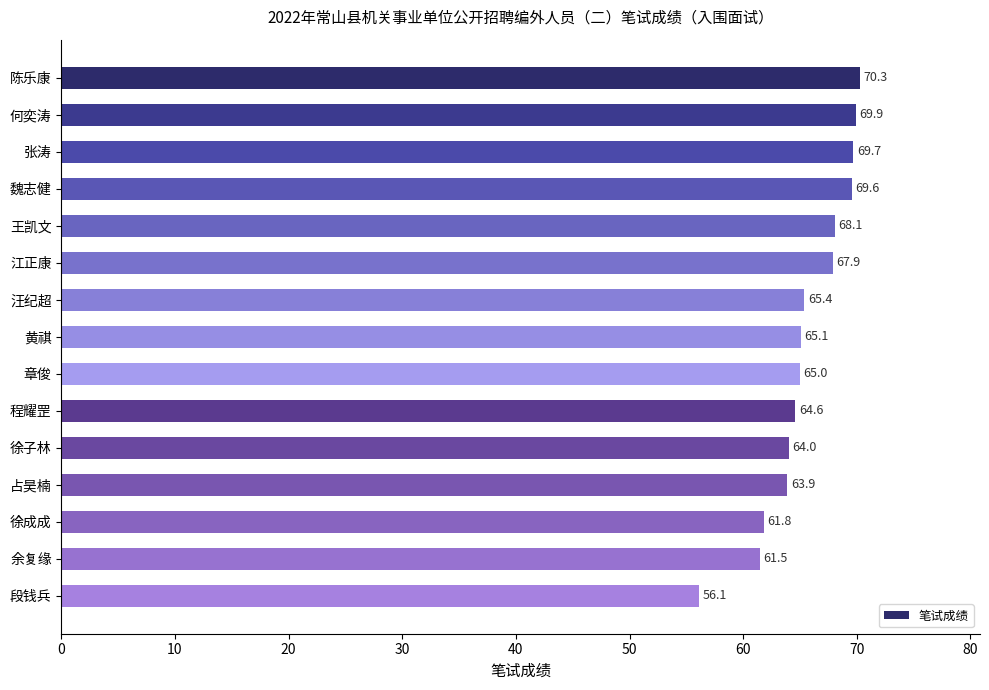

Which has a higher value, 余复缘 or 张涛?

张涛